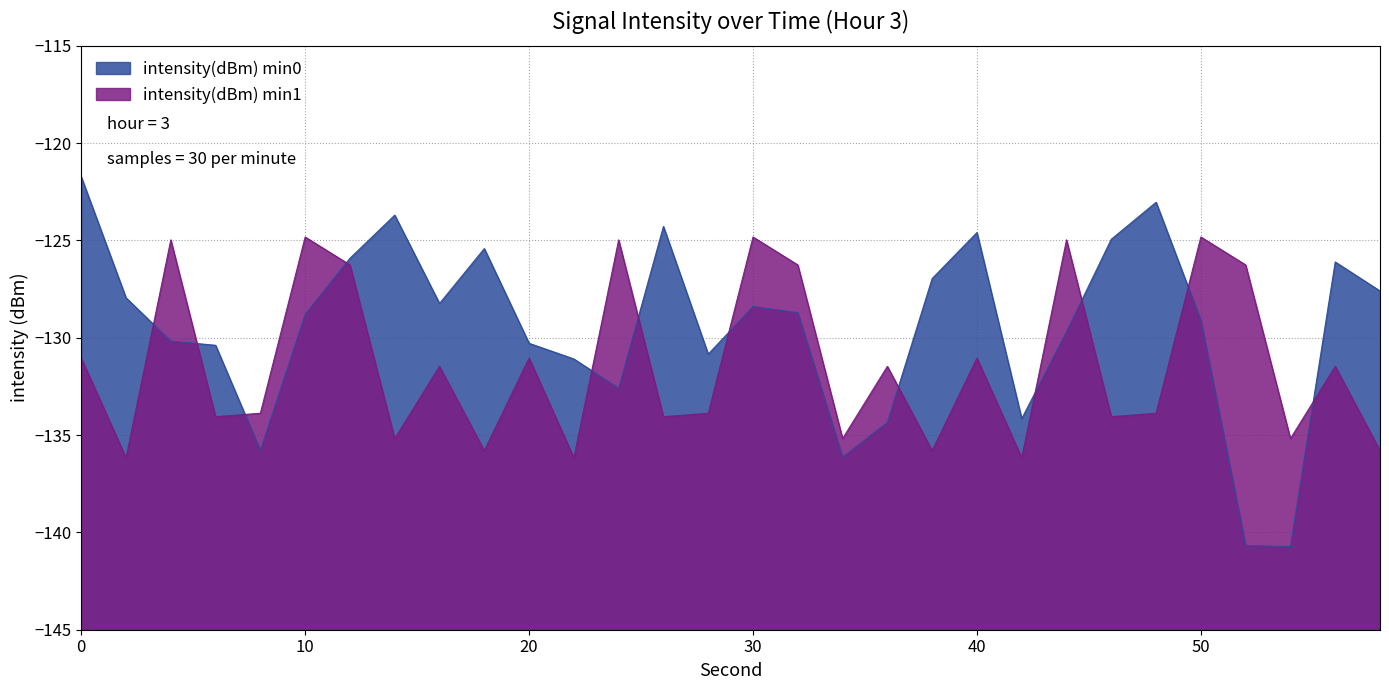

What are all the series names shown in the legend?

intensity(dBm) min0, intensity(dBm) min1